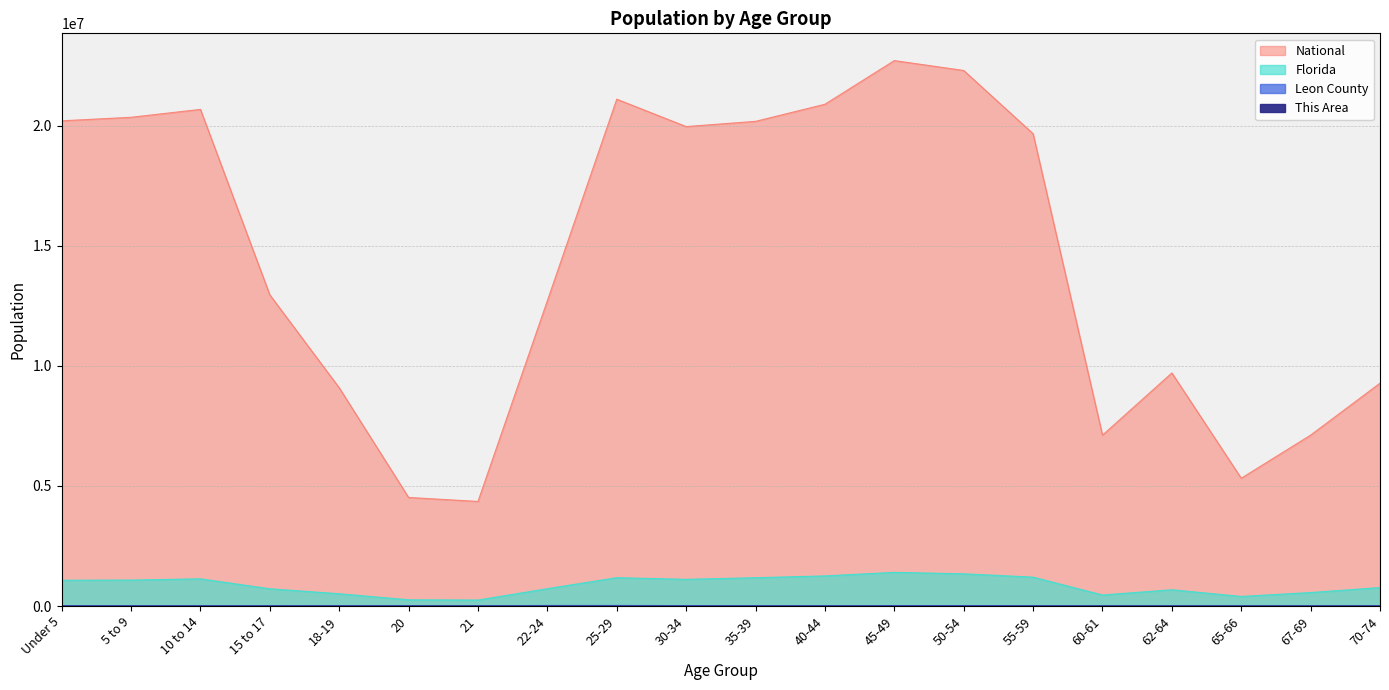

Where does the Leon County series first go above 15010?

Under 5